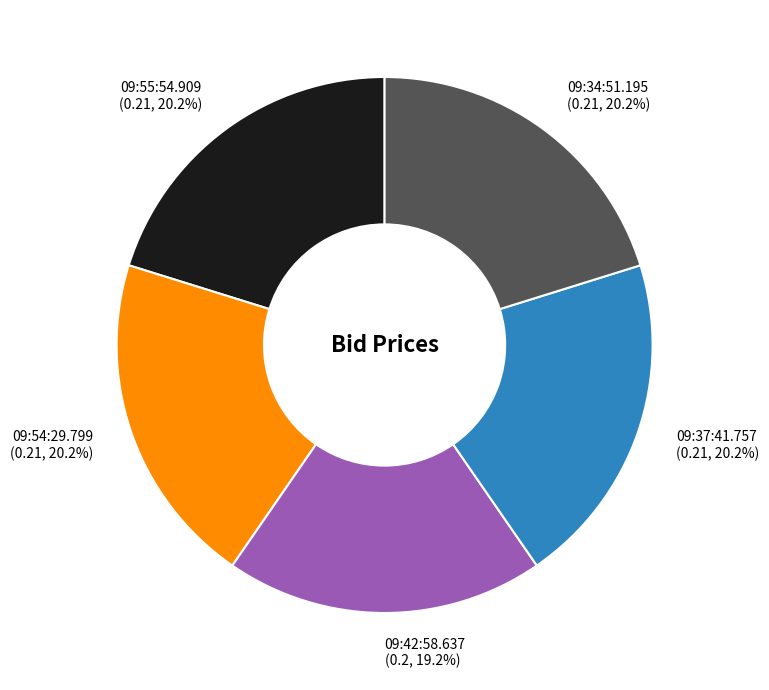

How many segments does this pie chart have?

5